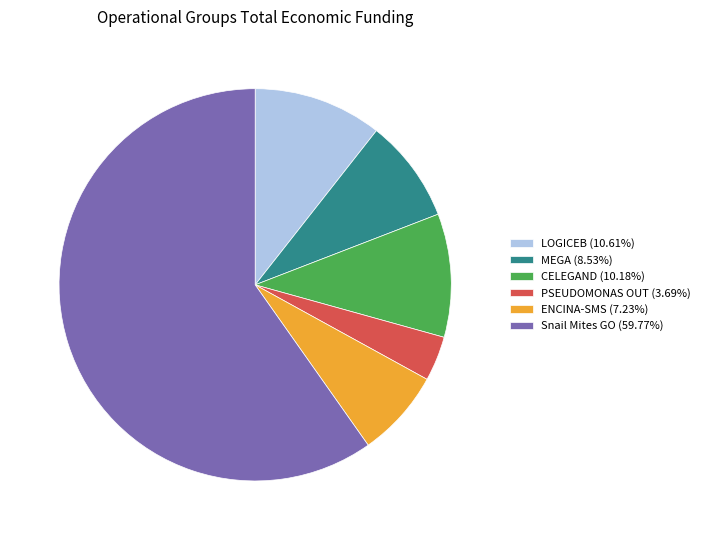

Is the sum of CELEGAND (10.18%) and PSEUDOMONAS OUT (3.69%) greater than half?

No